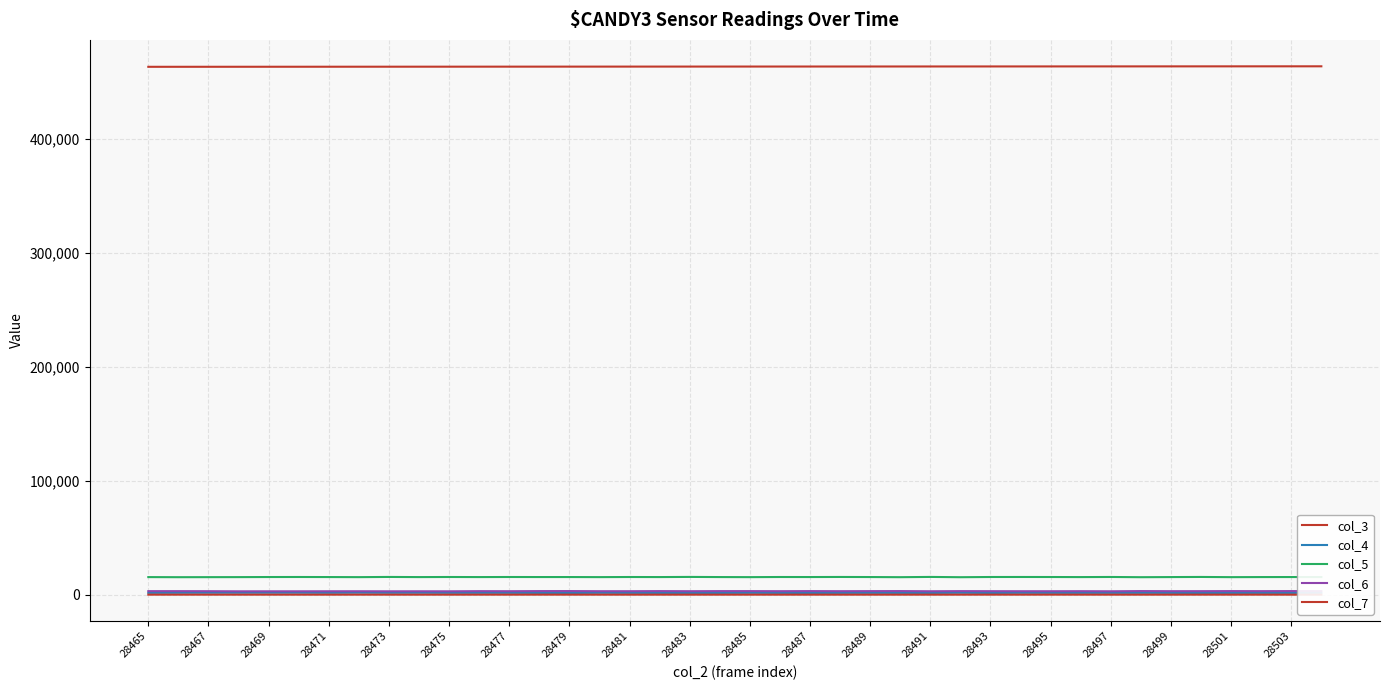

What is the smallest value displayed?

48